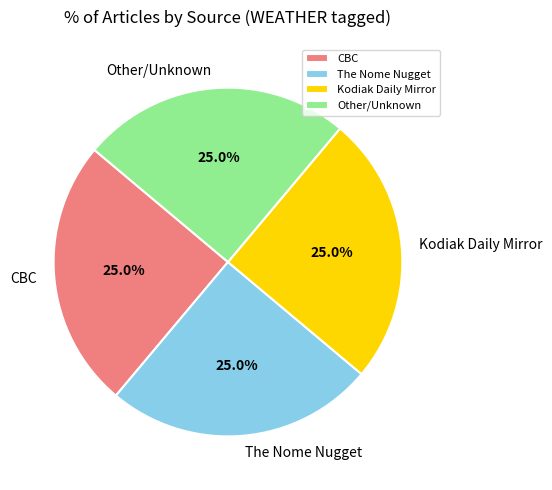

What is the ratio of the value at The Nome Nugget to the value at Other/Unknown?

1.0